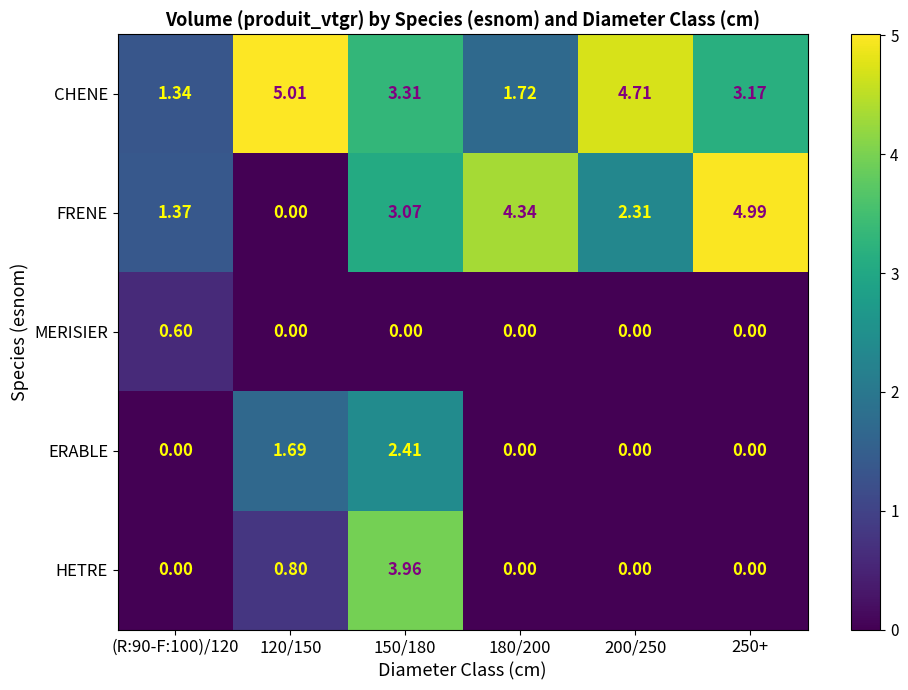

Which series has the largest total across all categories?

CHENE